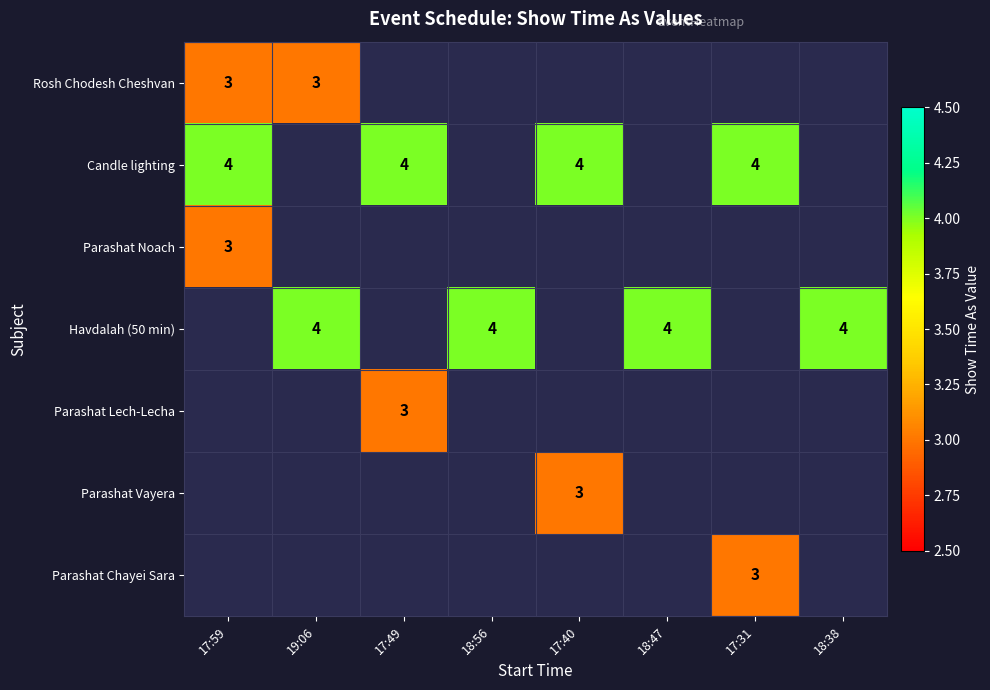

True or false: Havdalah (50 min) has a value of 6 at 18:56.

False